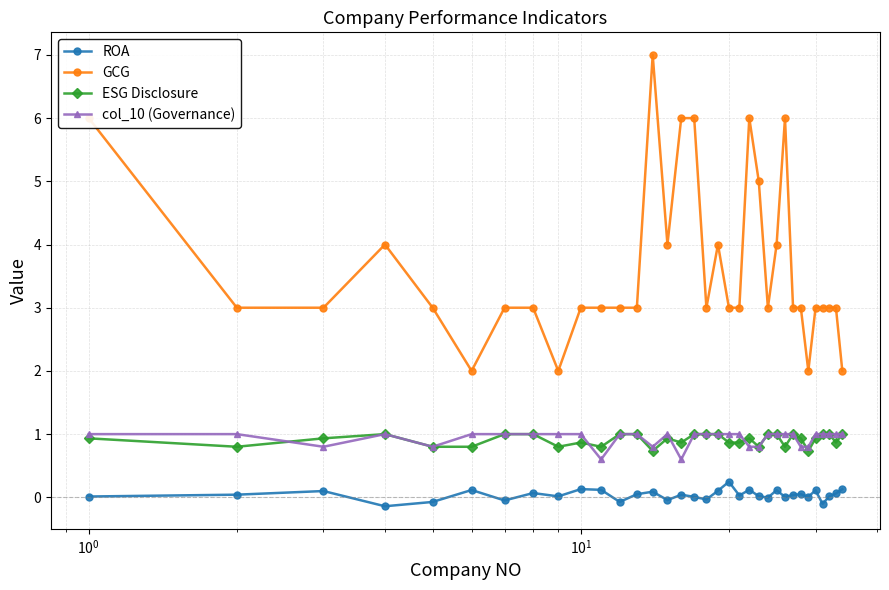

Which series has the widest spread of values?

GCG